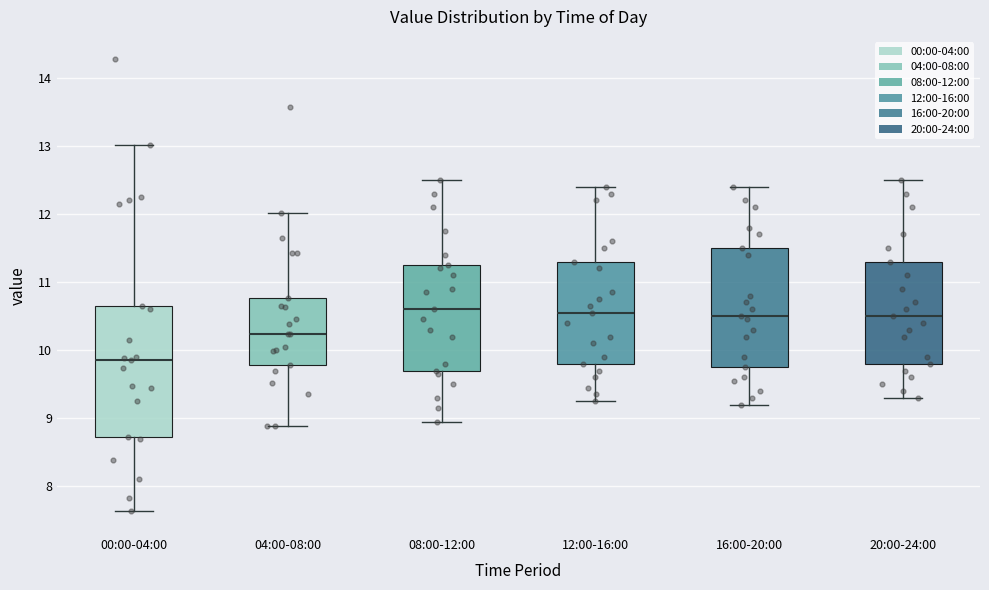

Reading left to right, read every box against the y-axis: the position of its median line, the range the box covers, and the ends of its whiskers. The values are not printed on the chart, so give them approximately, as read against the axis.

00:00-04:00: median 9.9, box 8.7 to 10.7, whiskers 7.6 to 13.0
04:00-08:00: median 10.2, box 9.8 to 10.8, whiskers 8.9 to 12.0
08:00-12:00: median 10.6, box 9.7 to 11.3, whiskers 9.0 to 12.5
12:00-16:00: median 10.6, box 9.8 to 11.3, whiskers 9.3 to 12.4
16:00-20:00: median 10.5, box 9.8 to 11.5, whiskers 9.2 to 12.4
20:00-24:00: median 10.5, box 9.8 to 11.3, whiskers 9.3 to 12.5